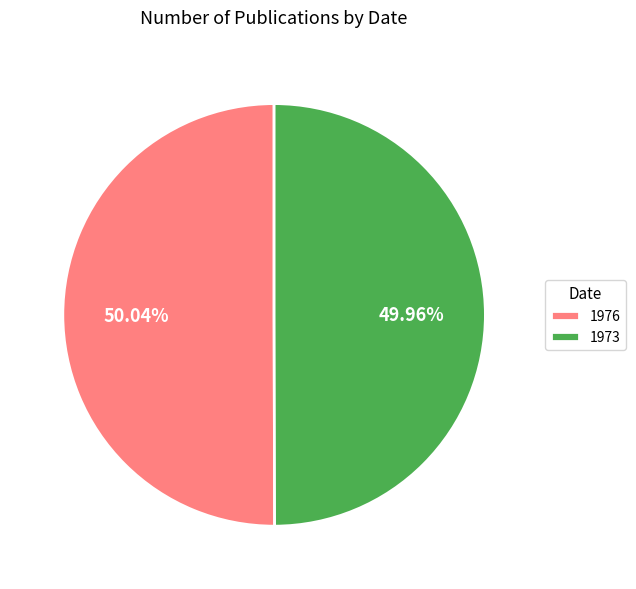

The 1973 slice represents 56% of the pie. True or false?

False